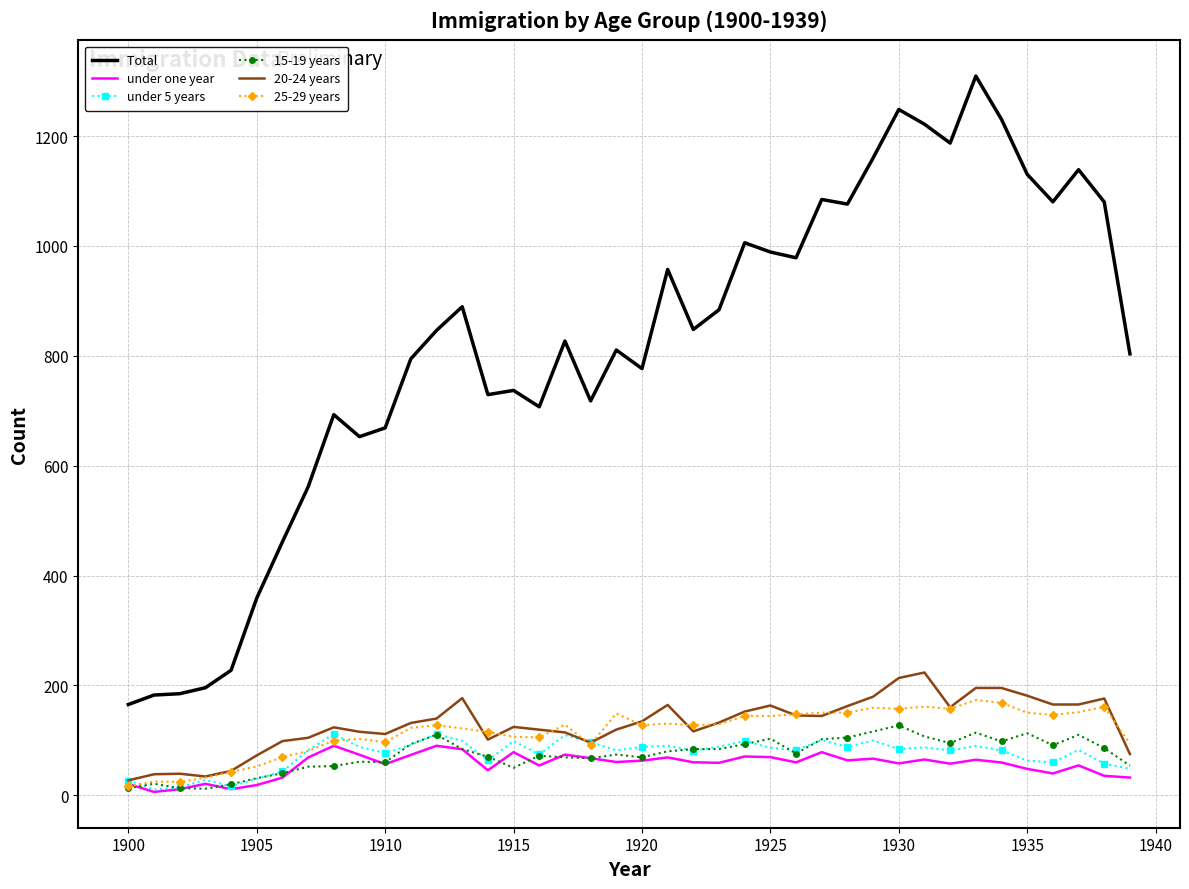

What is the maximum value shown in the chart?

1309.2